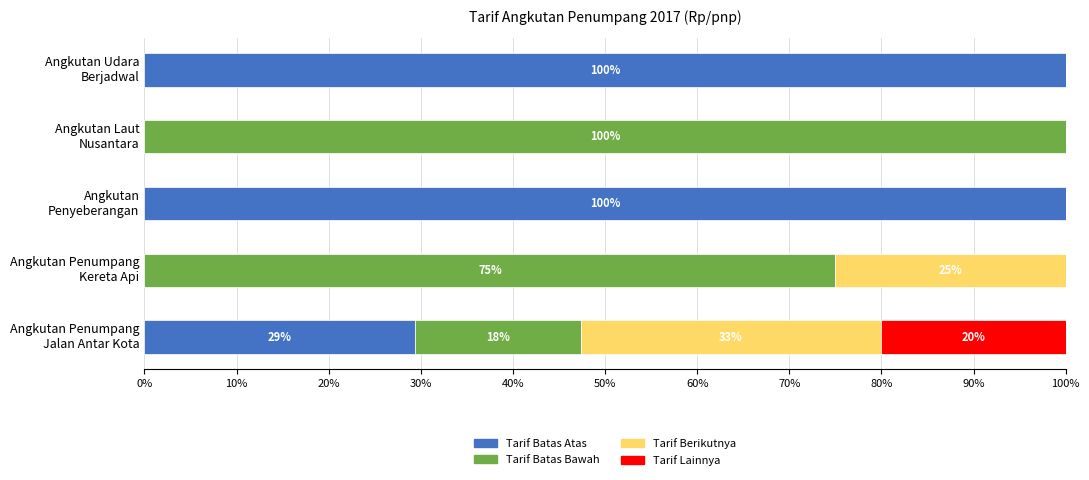

What is the sum of all Tarif Batas Atas values?

229.4